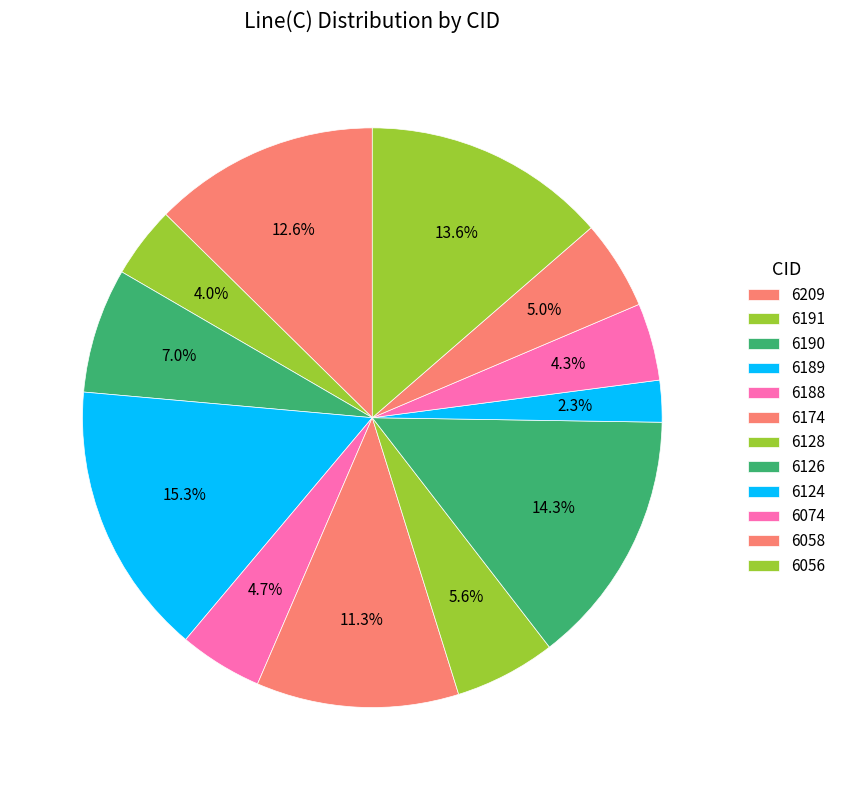

What portion of the pie excludes 6058?

95.0%